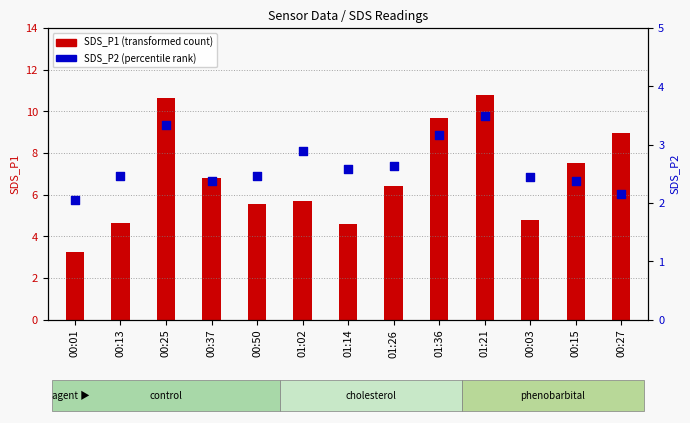

What are all the series names shown in the legend?

SDS_P1 (transformed count), SDS_P2 (percentile rank)